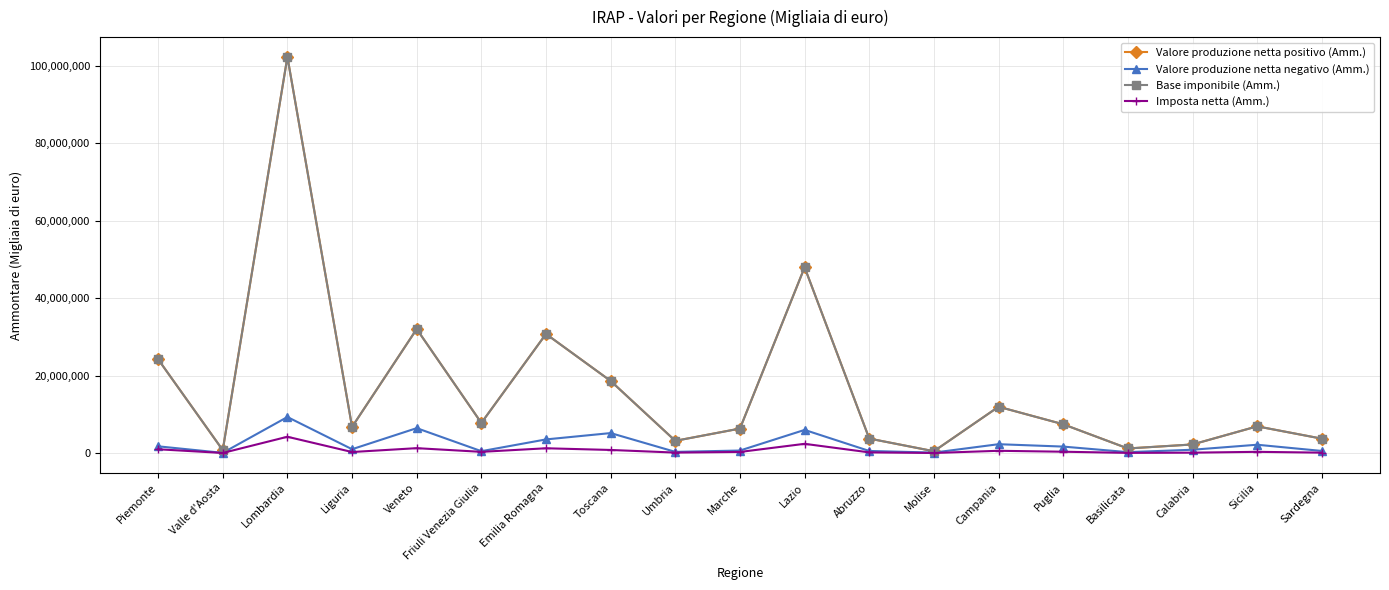

Is the value of Base imponibile (Amm.) at Umbria greater than the value of Valore produzione netta positivo (Amm.) at Friuli Venezia Giulia?

No